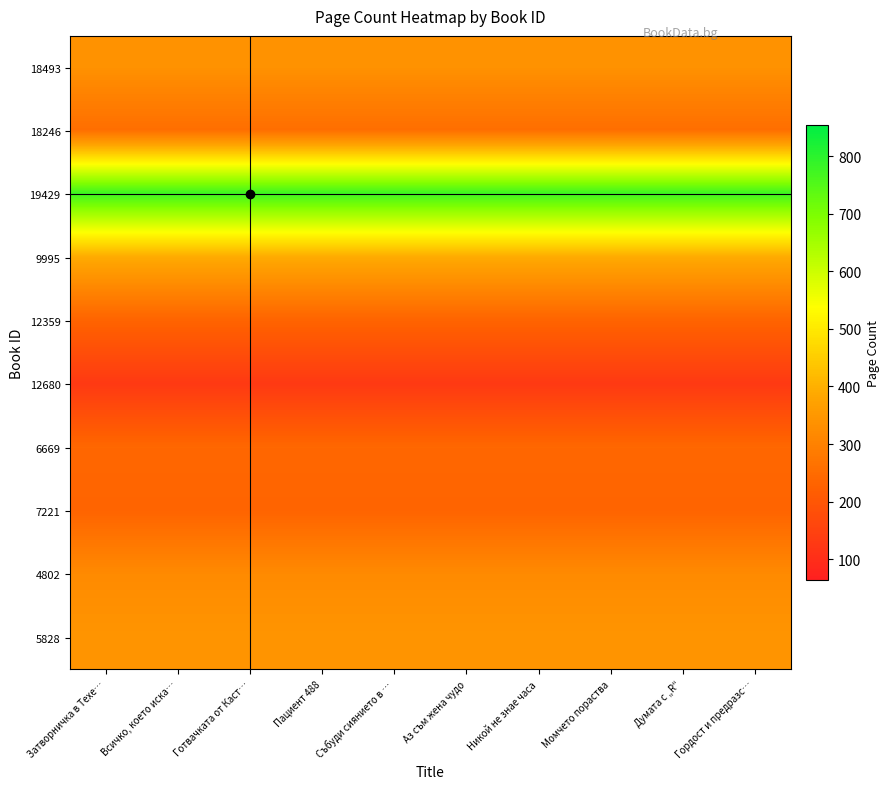

What is the minimum value shown in the chart?

128